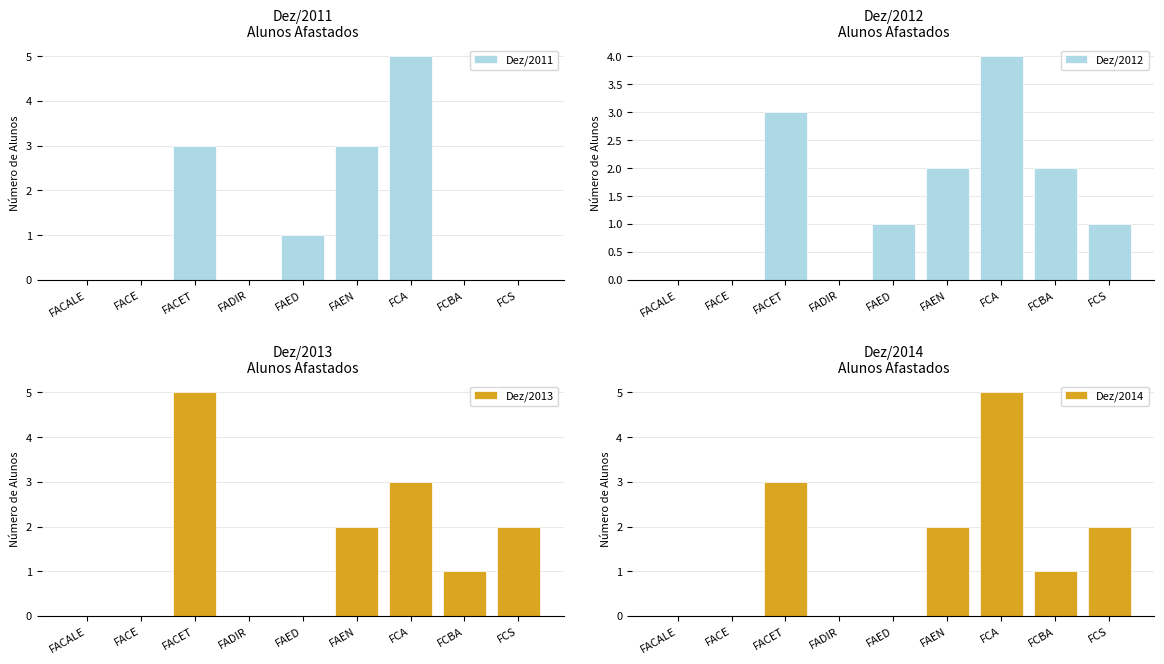

What is the sum of all Dez/2011 values?

12